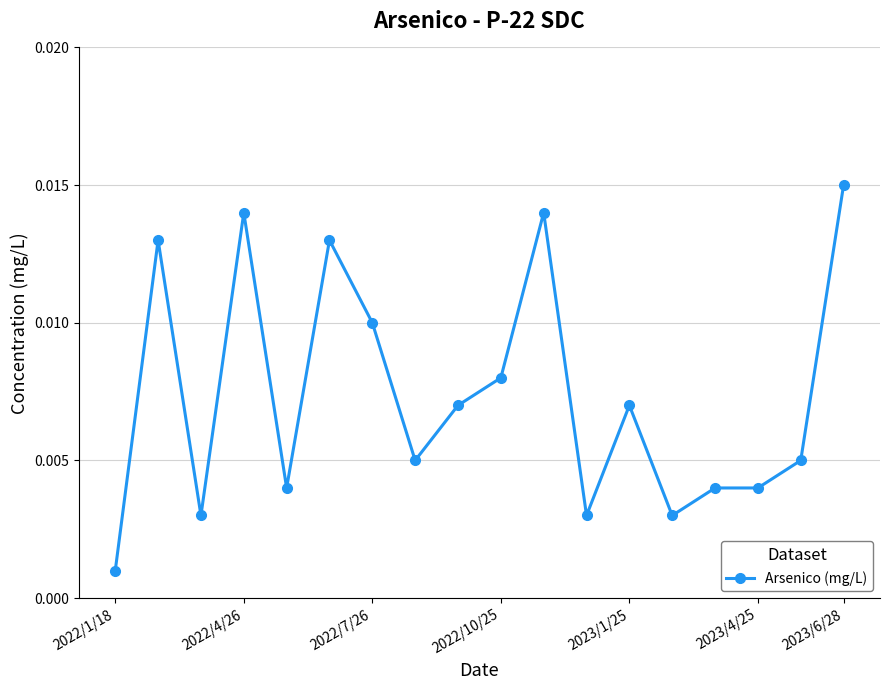

True or false: the data has more than 1 interior local peaks.

True